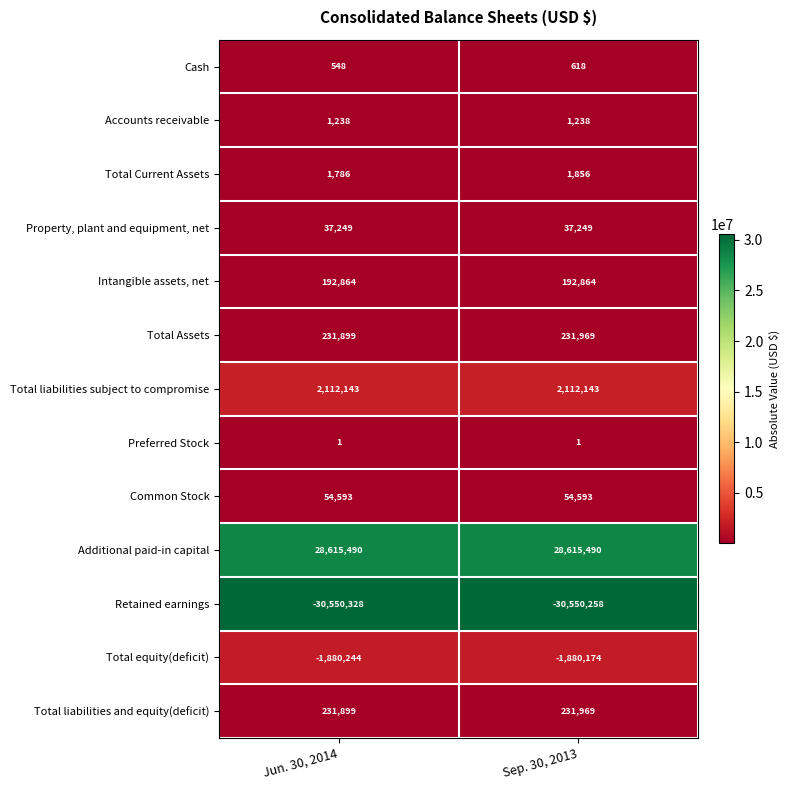

What is the difference between the maximum and minimum values in the Retained earnings series?

70